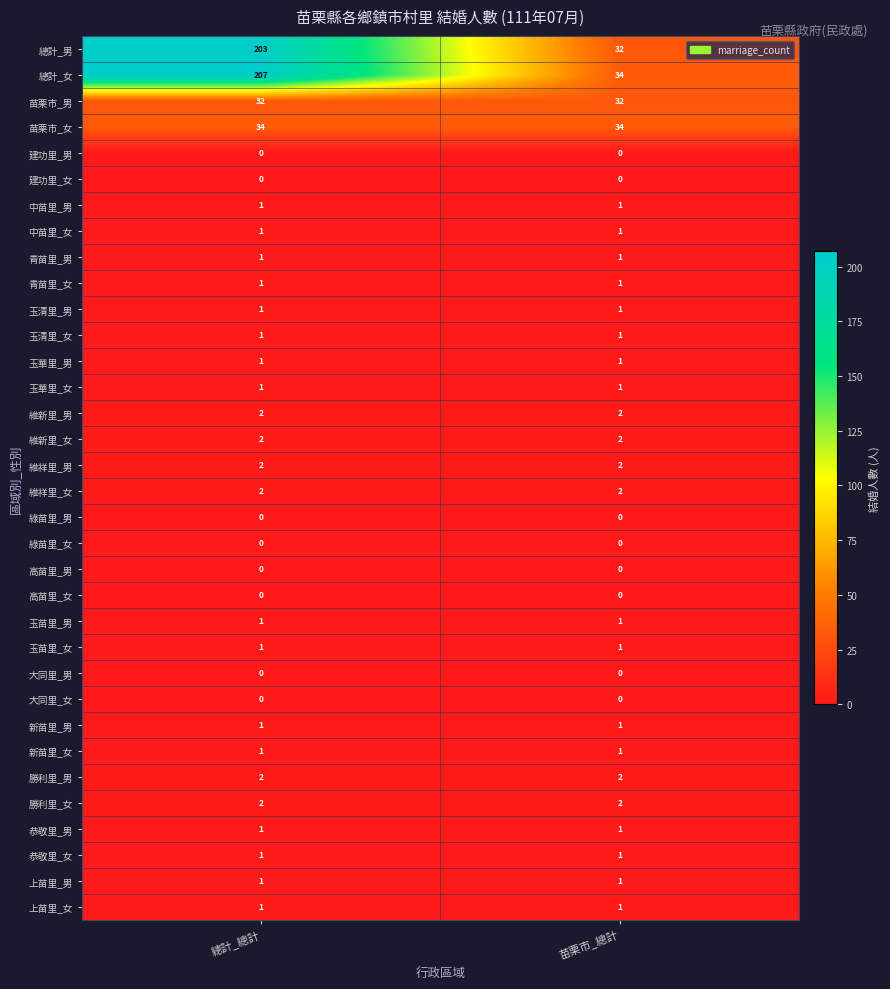

What is the total value across all series at 苗栗市_總計?

160